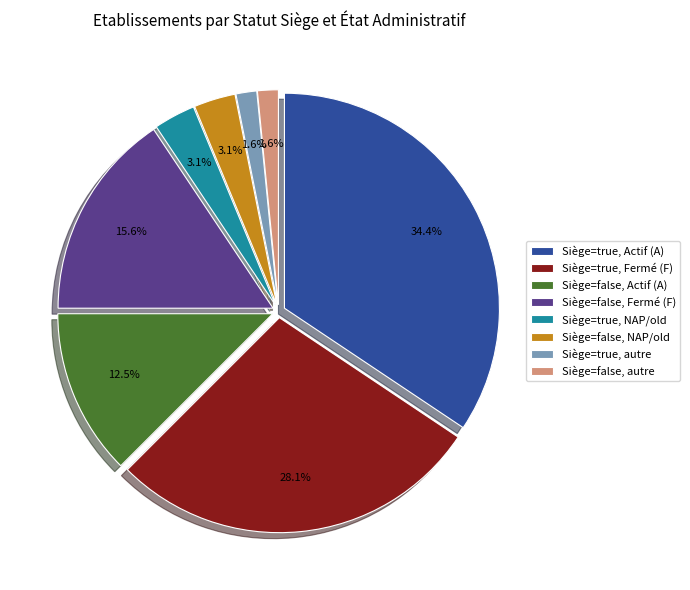

Which category has the biggest portion of the pie?

Siège=true, Actif (A)